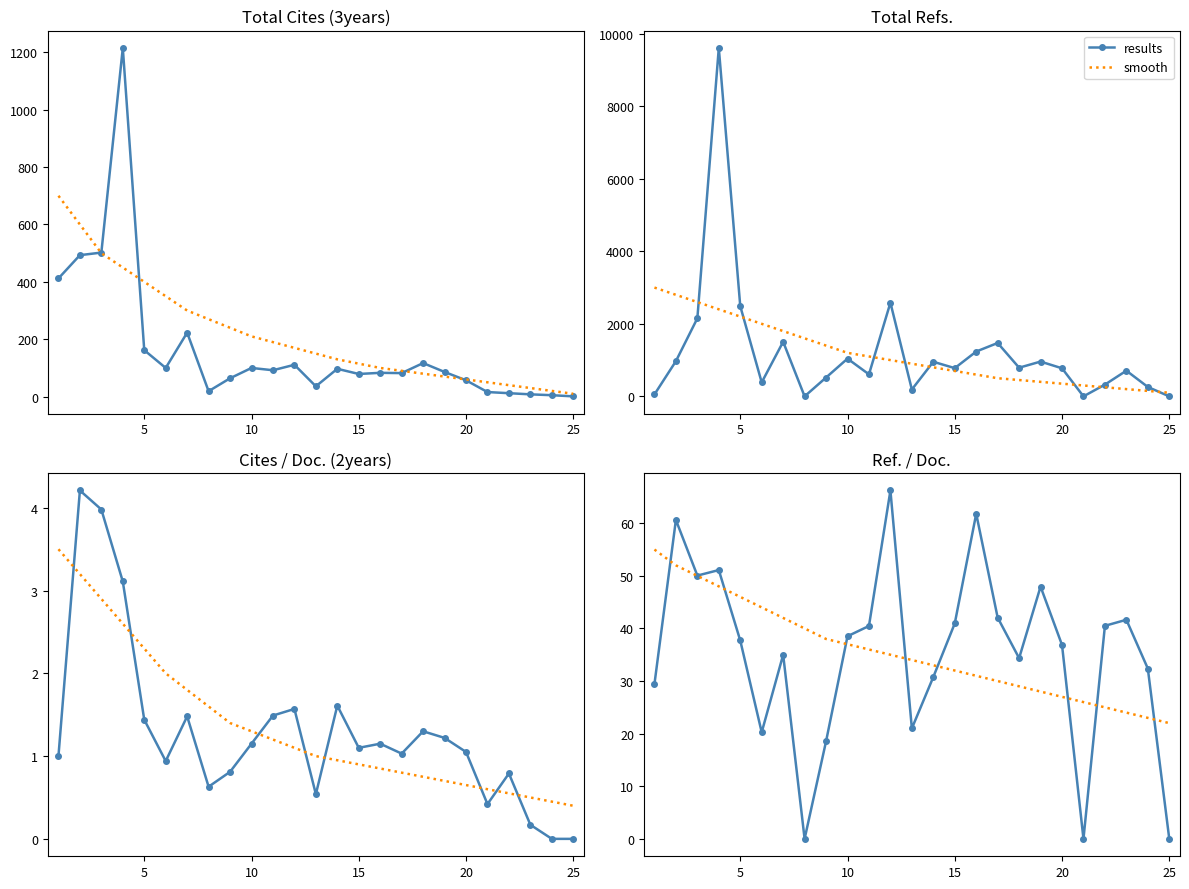

What is the average value of the smooth series?

35.5